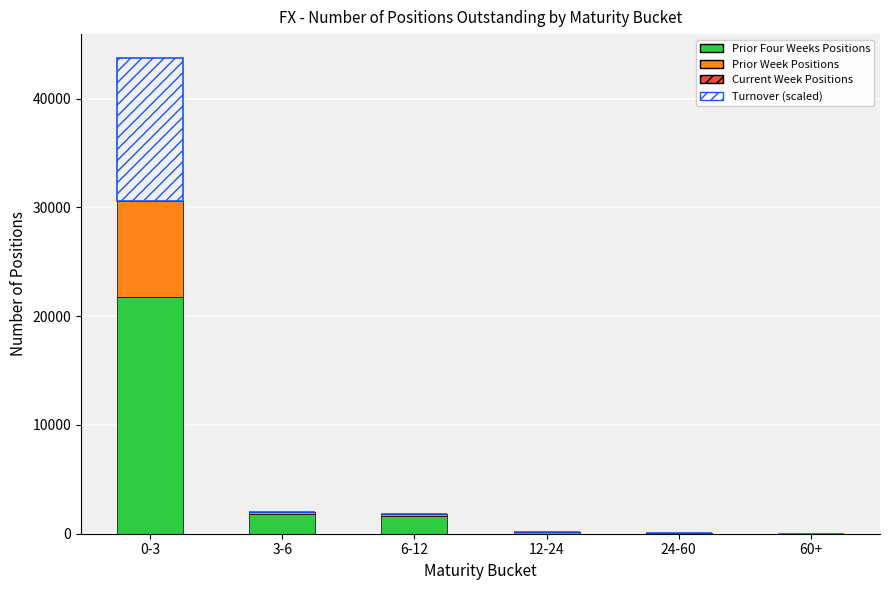

At which category is the sum across all series the highest?

0-3